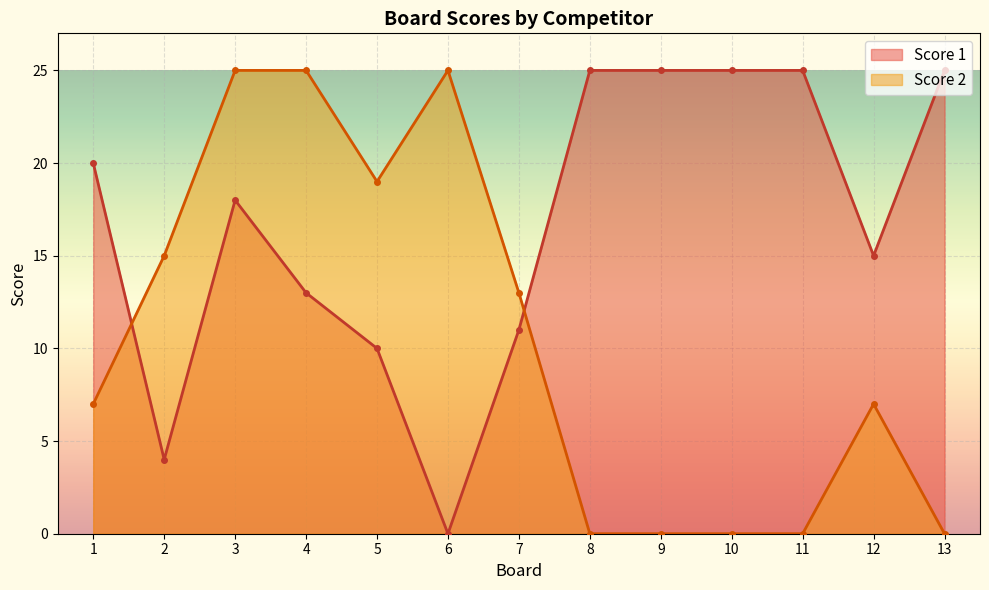

Which series has the largest range (max minus min)?

Score 1